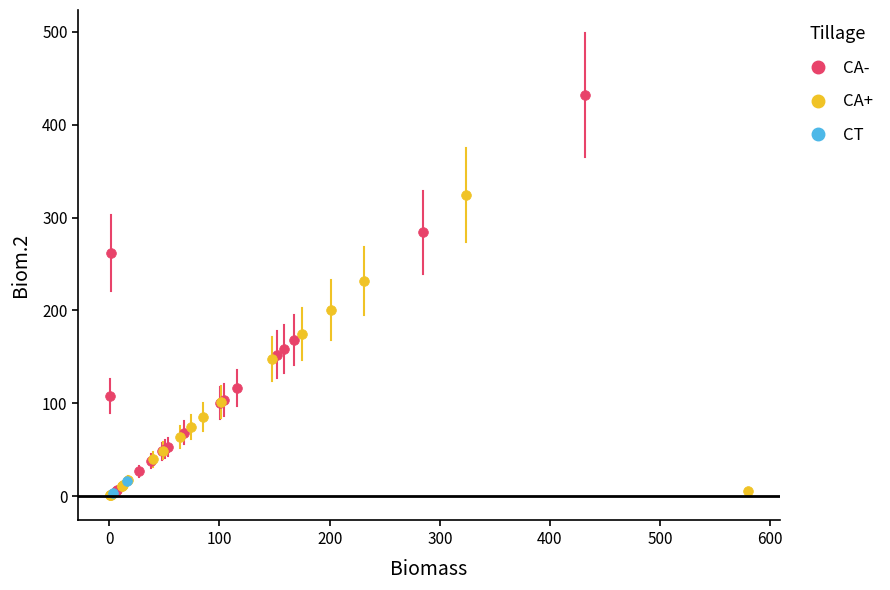

Which series has the widest spread of Y values?

CA-